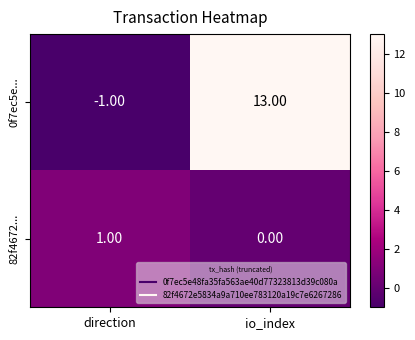

Which series has the largest range (max minus min)?

0f7ec5e...